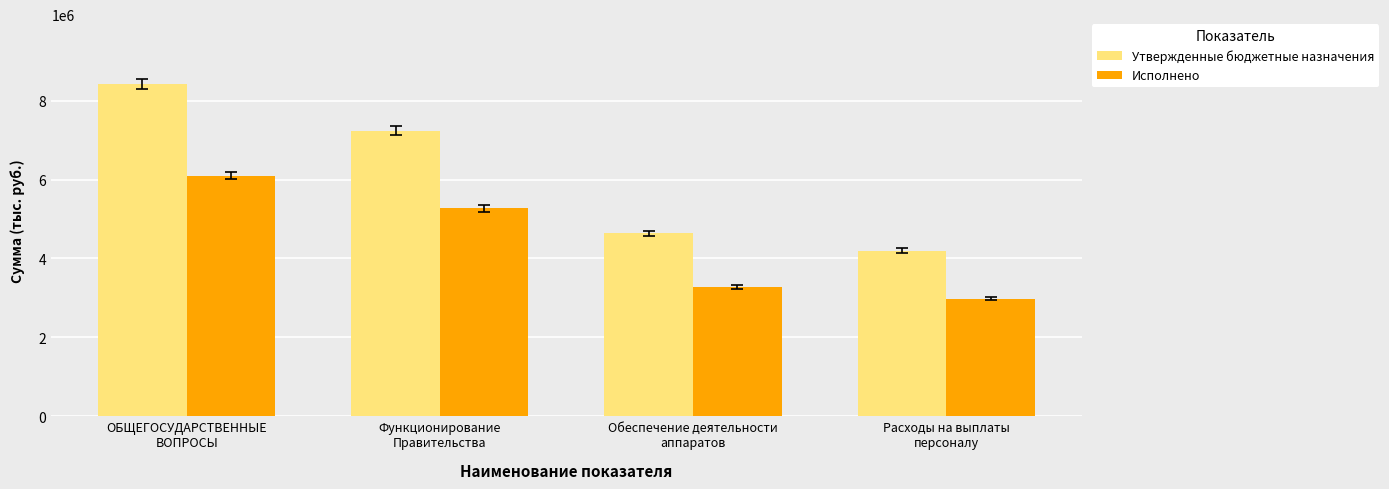

List the series in order of their peak value, highest first.

Утвержденные бюджетные назначения, Исполнено